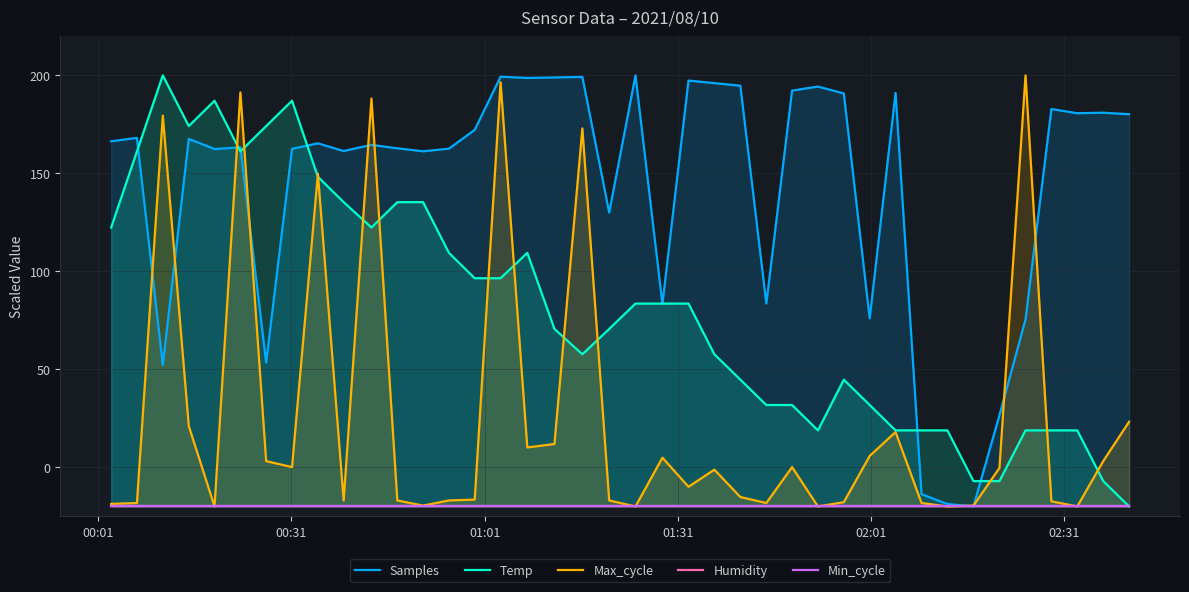

What is the minimum value for Temp?

-20.0